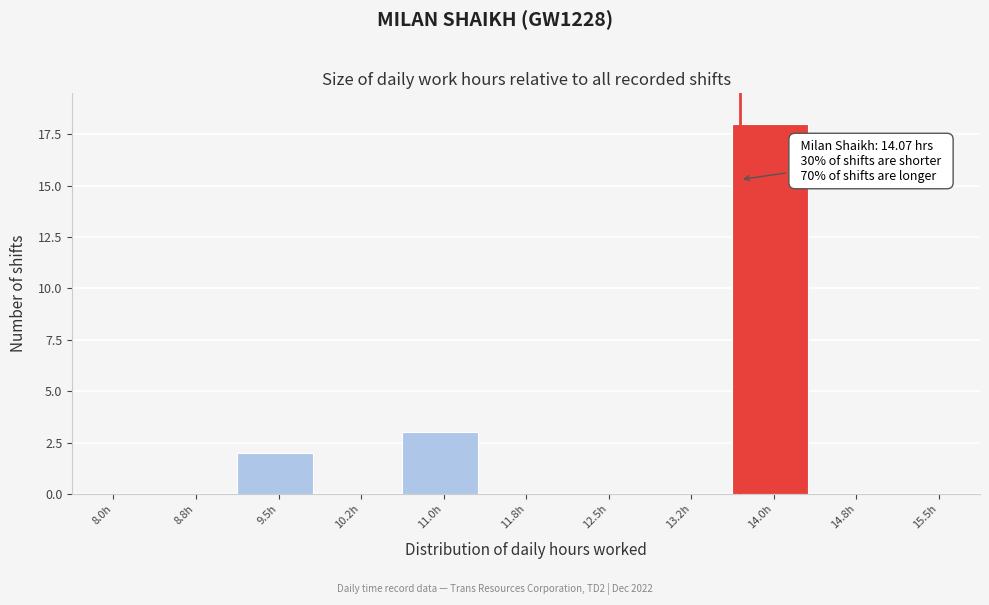

Reading left to right, extract all data points from this chart.

8.0h=0	8.8h=0	9.5h=2	10.2h=0	11.0h=3	11.8h=0	12.5h=0	13.2h=0	14.0h=18	14.8h=0	15.5h=0